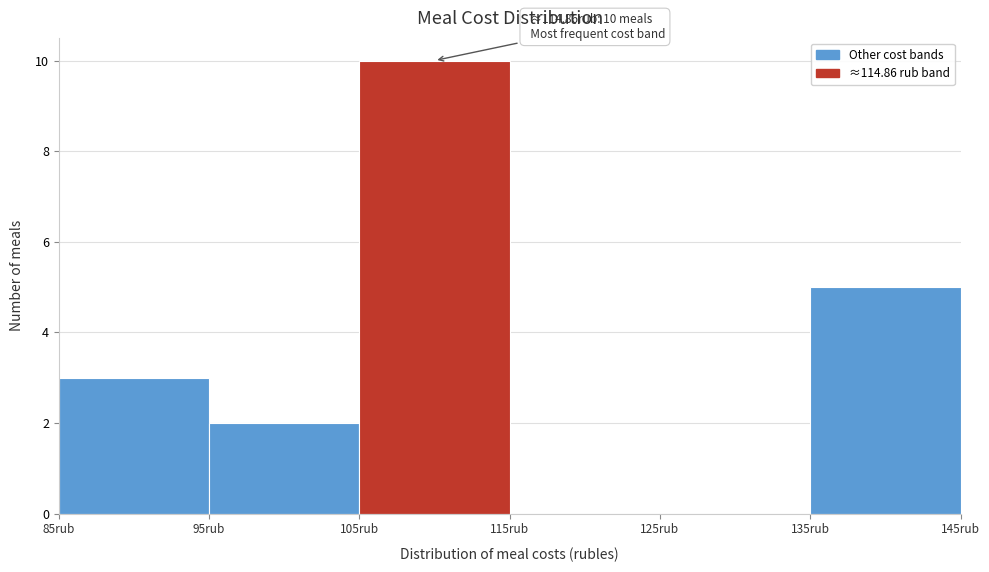

Which range on the x-axis has the tallest bar?

105 to 115